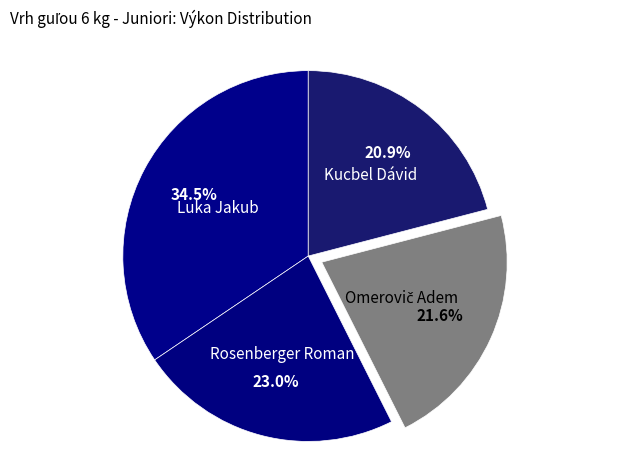

What percentage do Kucbel Dávid and Rosenberger Roman together represent?

43.9%